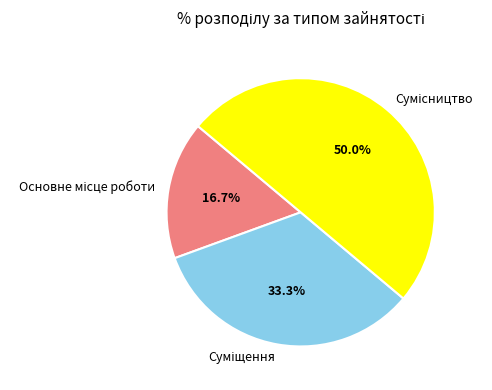

True or false: Суміщення accounts for 48% of the total.

False